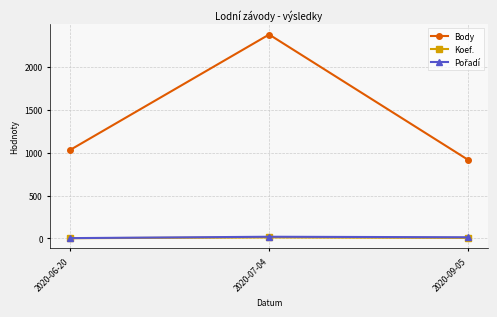

What position from the right is 2020-07-04?

2